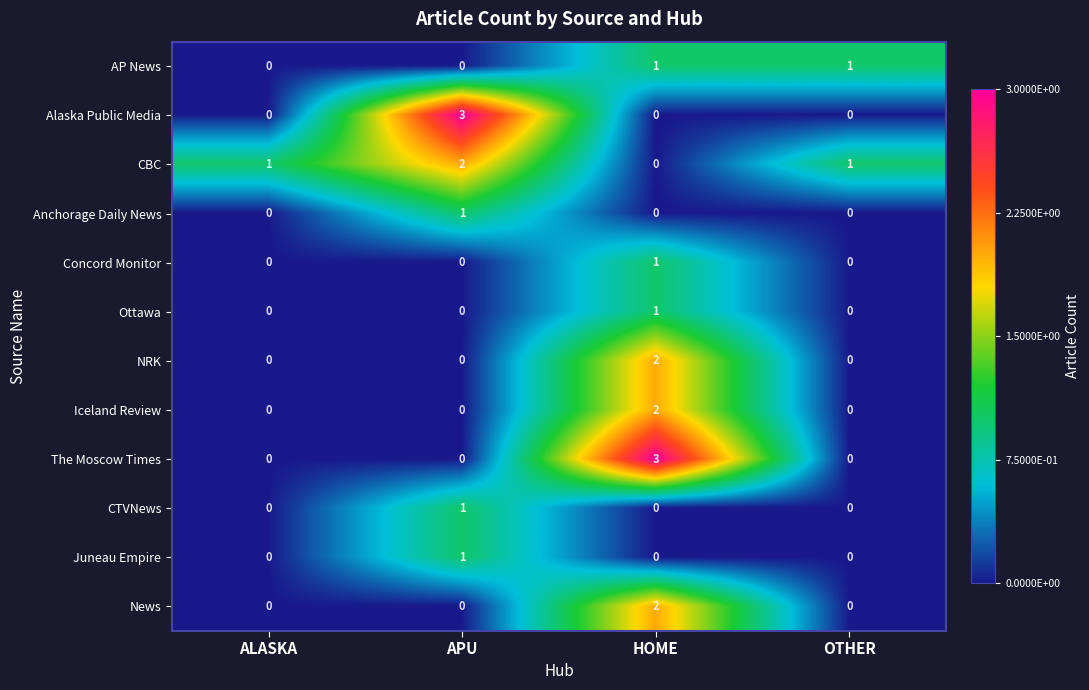

Is the value of AP News at HOME greater than the value of Ottawa at APU?

Yes